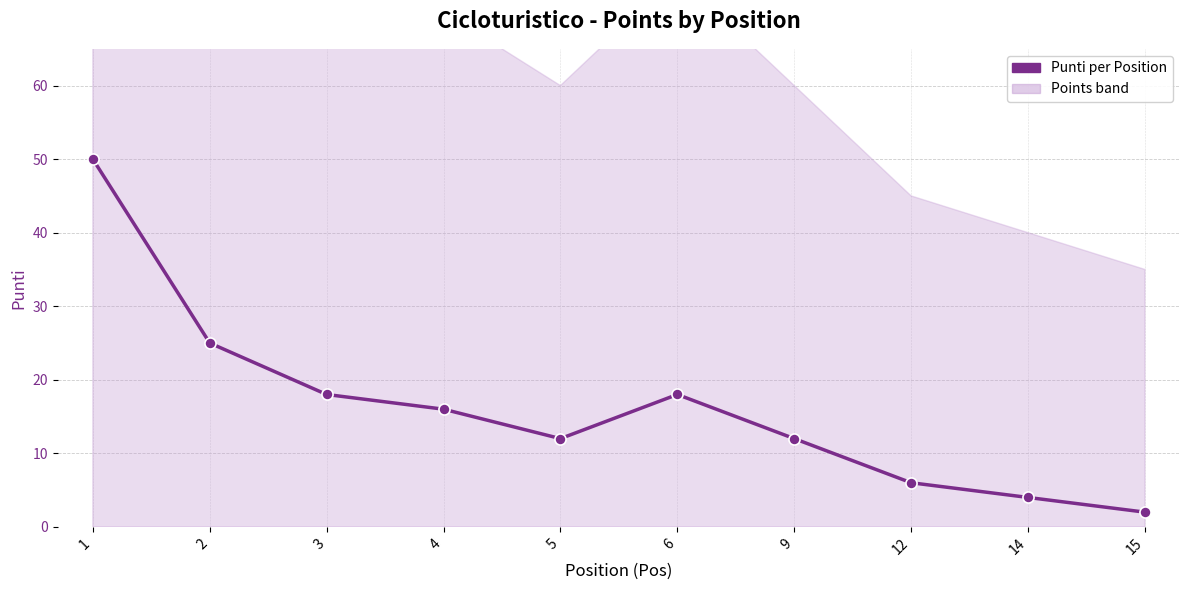

List the labels in order of value, largest first.

1, 2, 3, 6, 4, 5, 9, 12, 14, 15